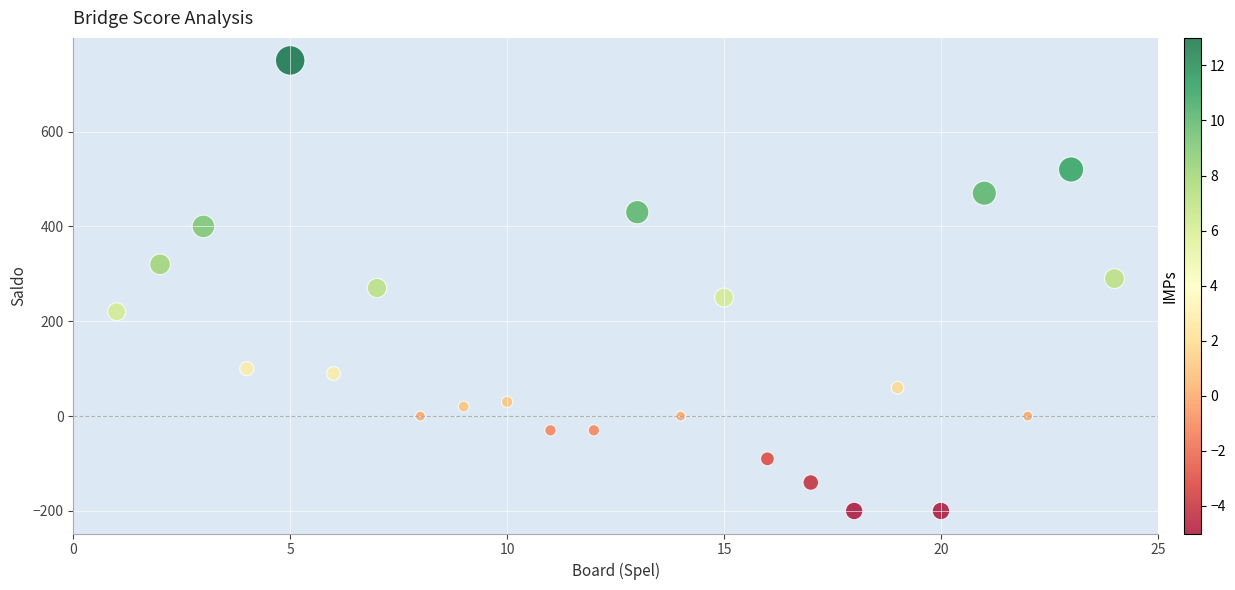

What is the range of Y values (max minus min)?

950